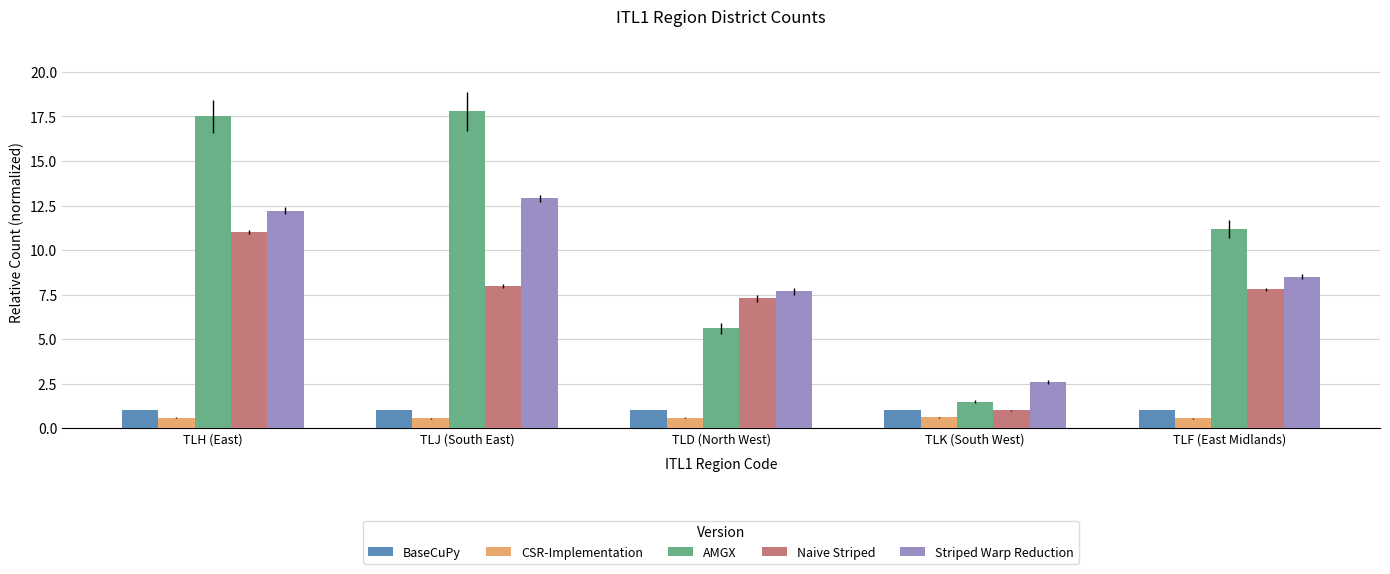

How many data points does each series have?

5